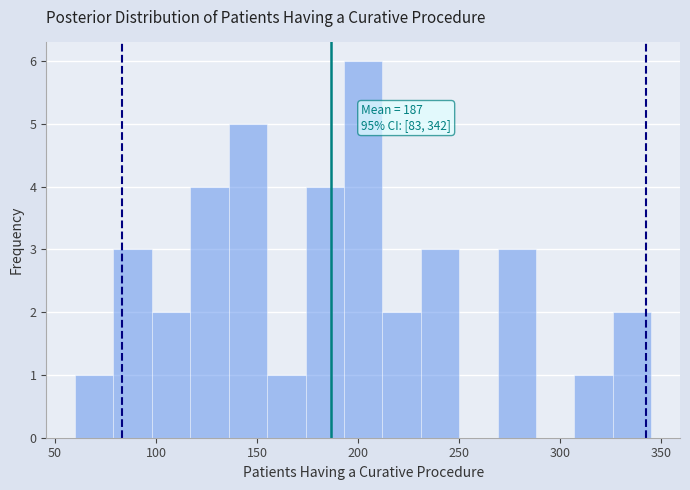

Around what value on the x-axis is the tallest bar? Give the approximate position of its centre, as read against the axis.

205